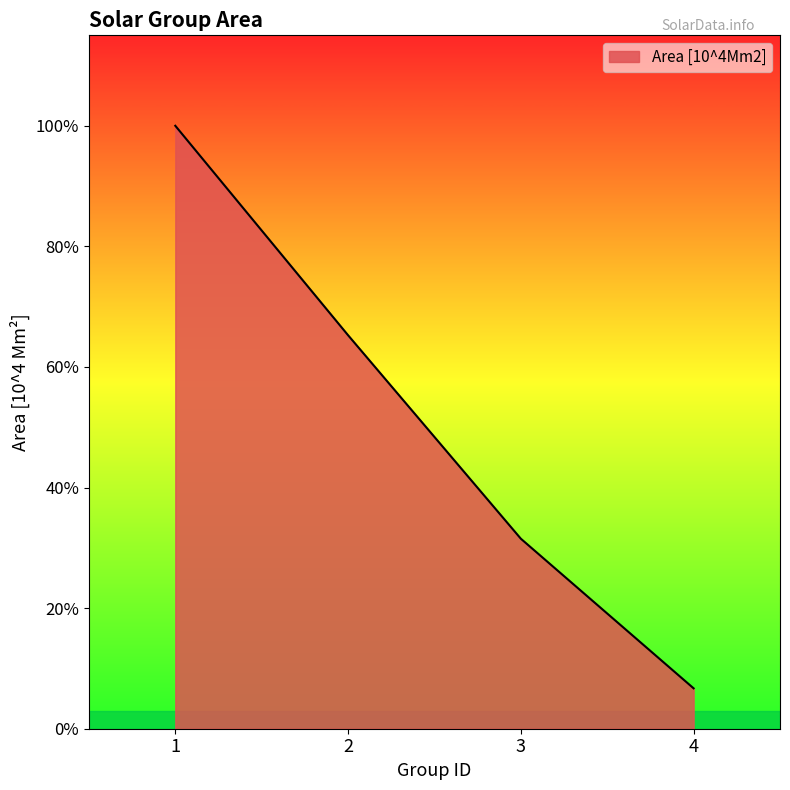

Does the chart display data point markers on the line(s)?

No